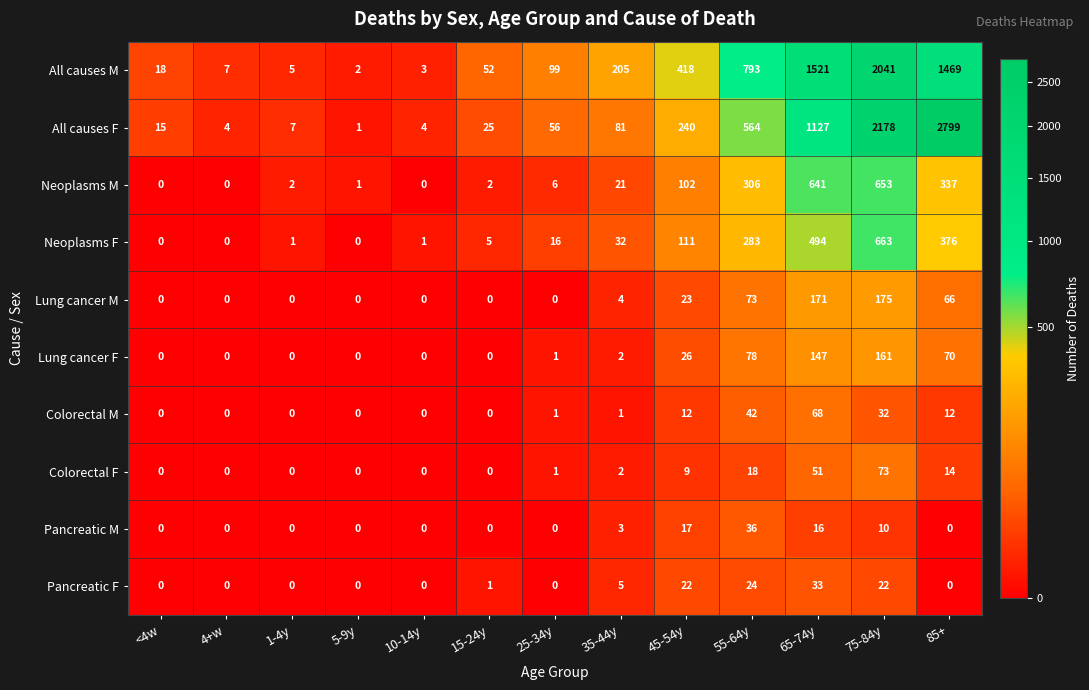

At which category does the chart reach its peak across all series?

85+